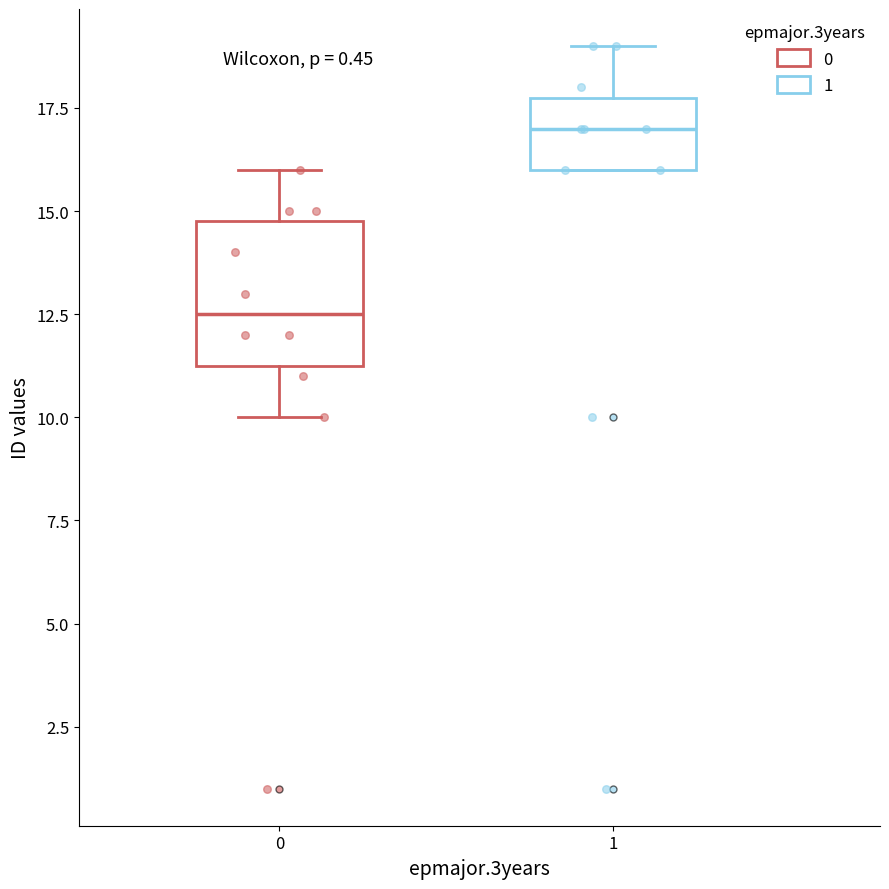

Which box is the tallest, from its lower edge to its upper edge?

0